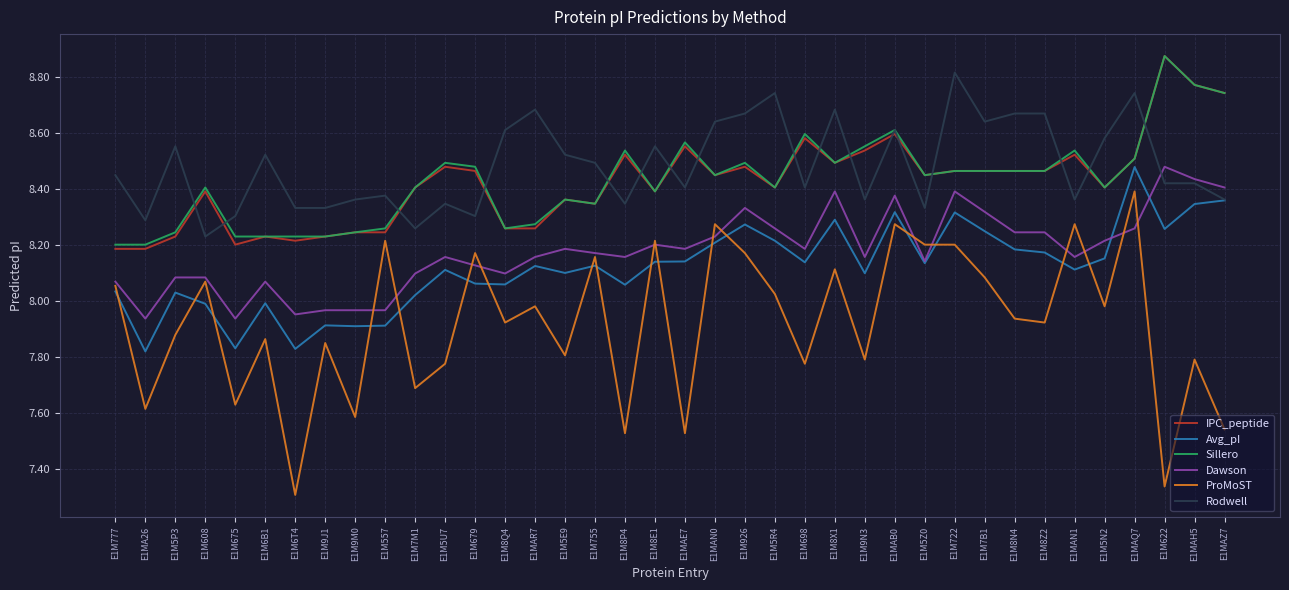

Between which two adjacent categories do Dawson and Rodwell first intersect?

E1MAQ7 and E1M622